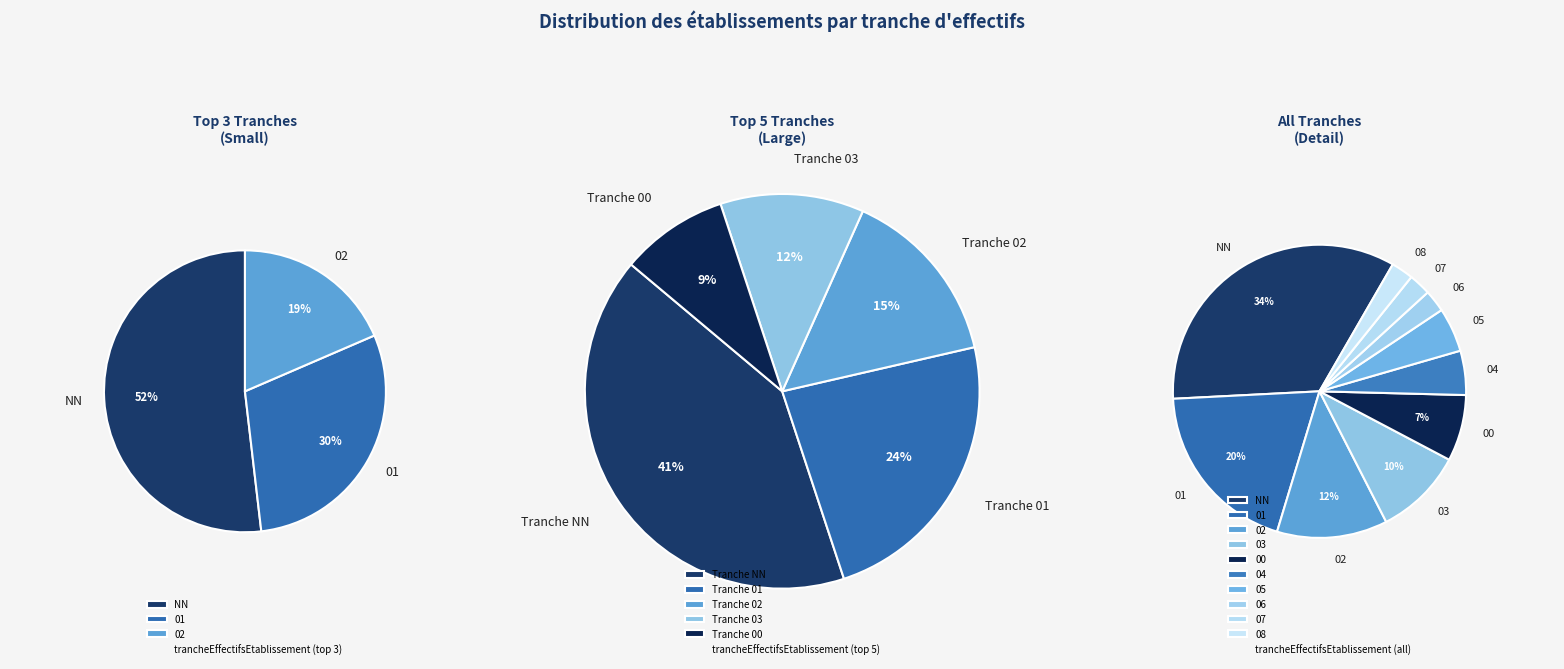

Is the sum of 03 and 06 greater than half?

No